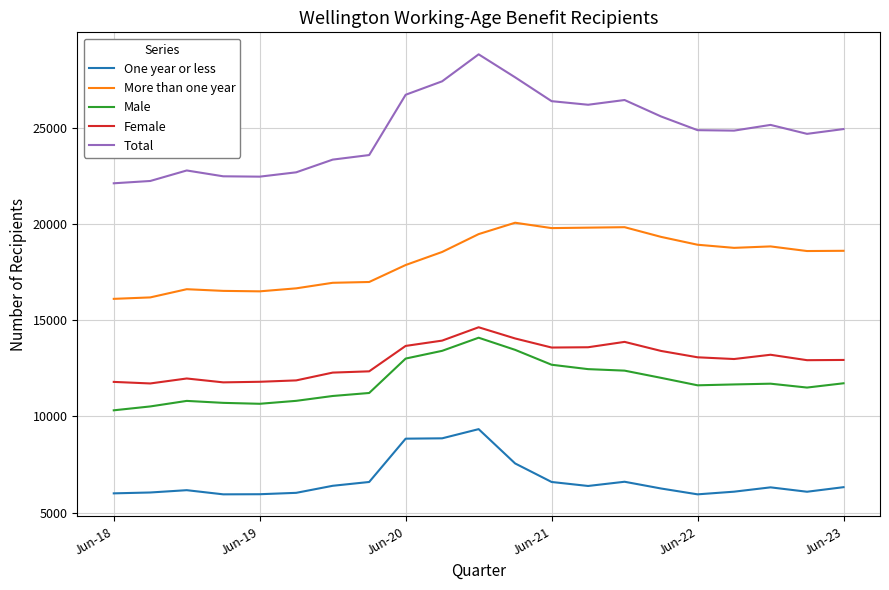

Which series has the largest range (max minus min)?

Total